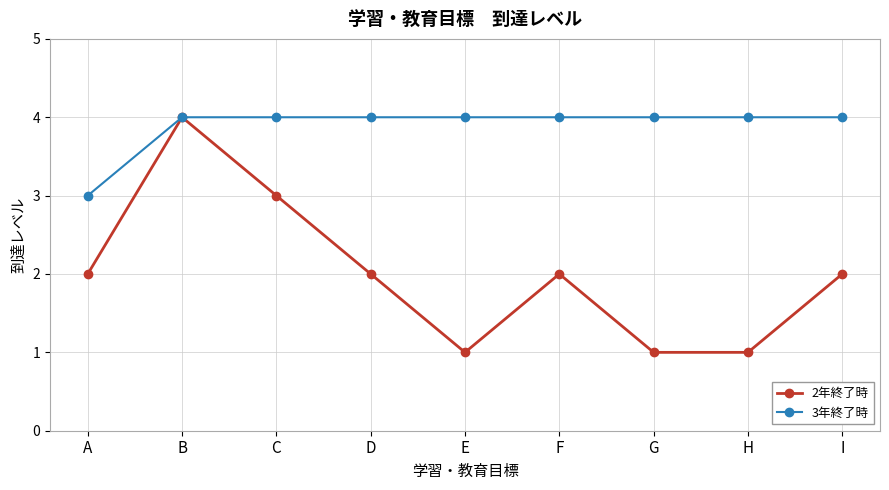

List the series in order of their overall mean, highest first.

3年終了時, 2年終了時